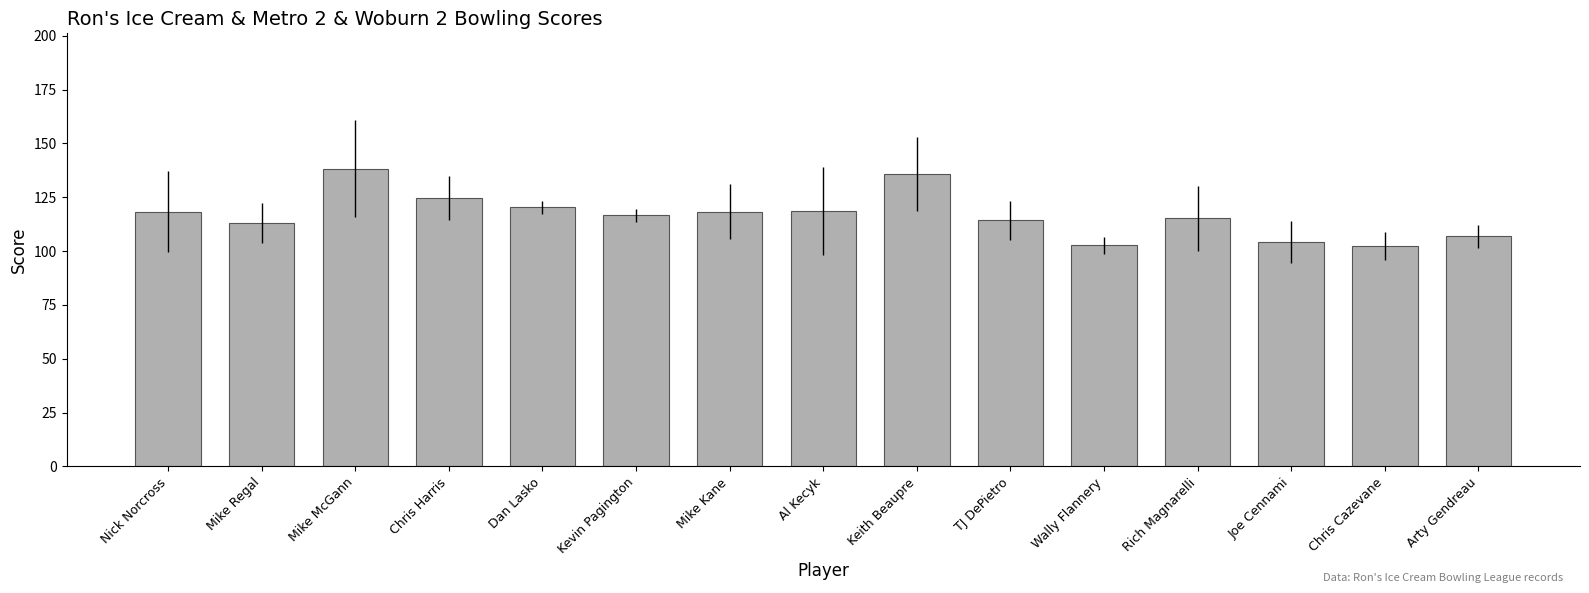

What is the label of the 12th bar from the right?

Chris Harris